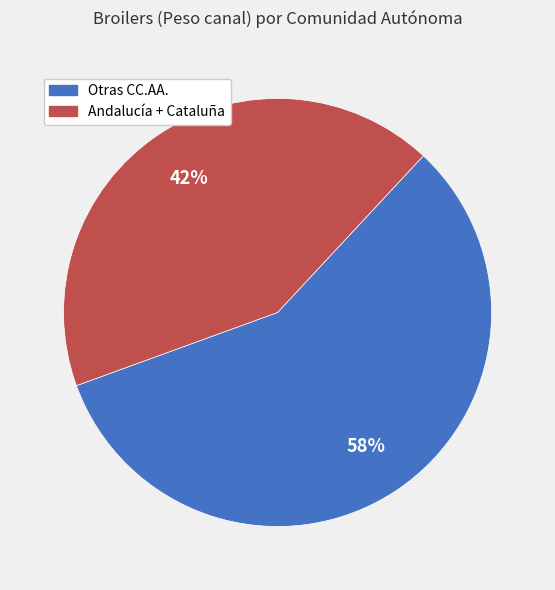

To the nearest percent, what is the average slice percentage?

50%